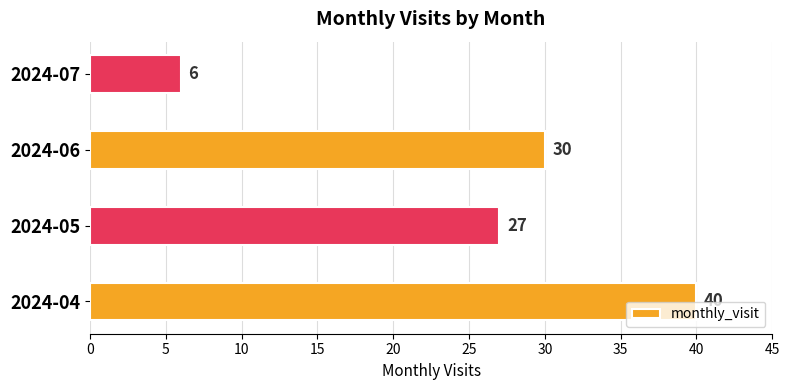

Between 2024-04 and 2024-06, which is larger?

2024-04